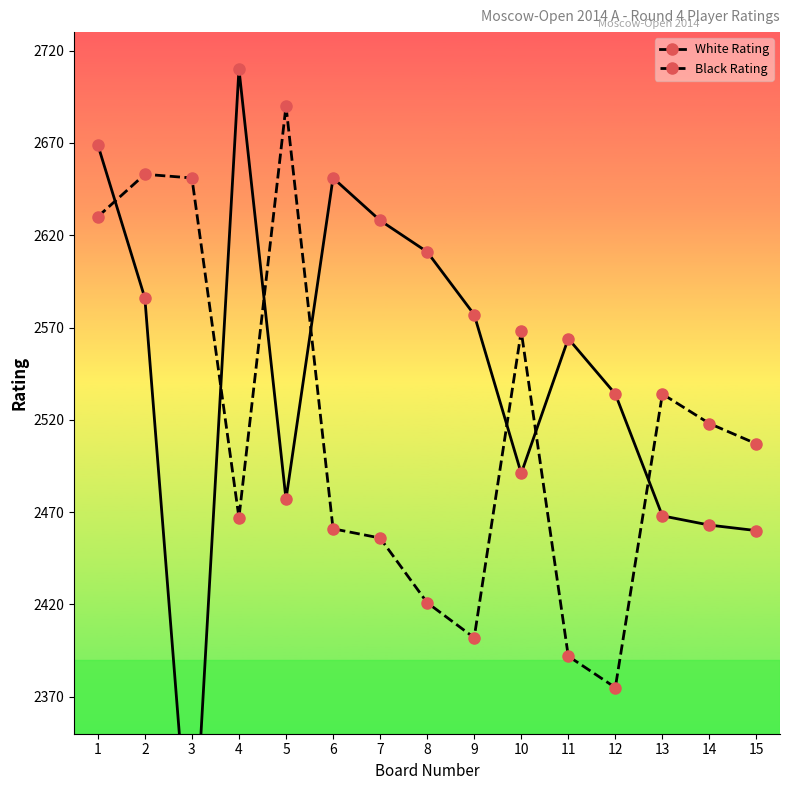

Which series changed the most between 6 and 7?

White Rating